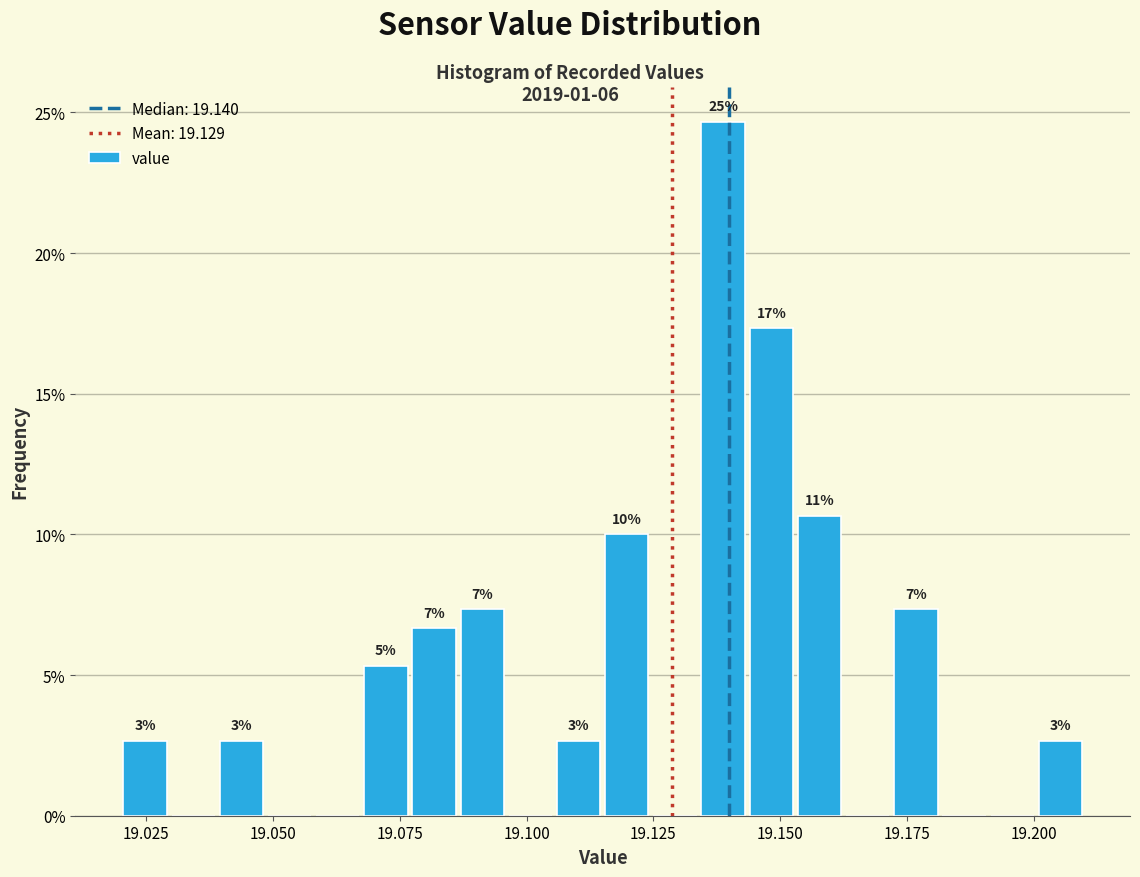

Read against the x-axis, roughly where is the centre of the tallest bar?

19.140